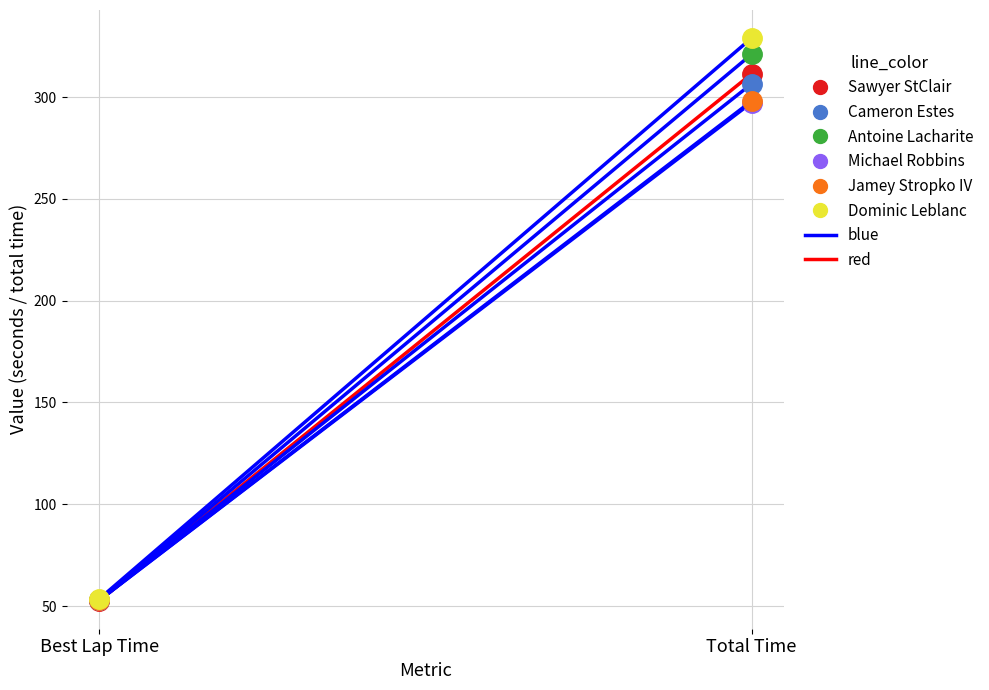

What is the sum of all Dominic Leblanc values?

382.5